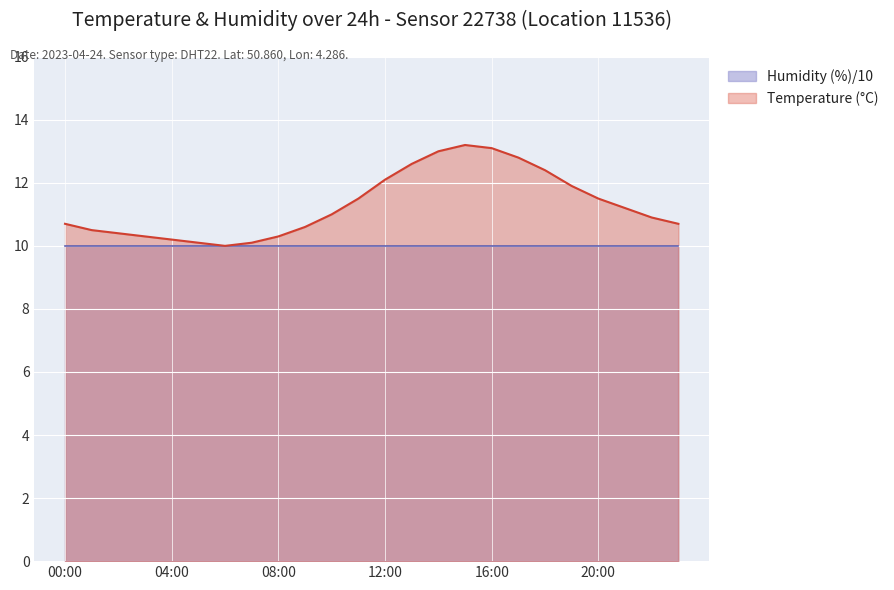

Which label corresponds to the largest value in the chart?

15:00